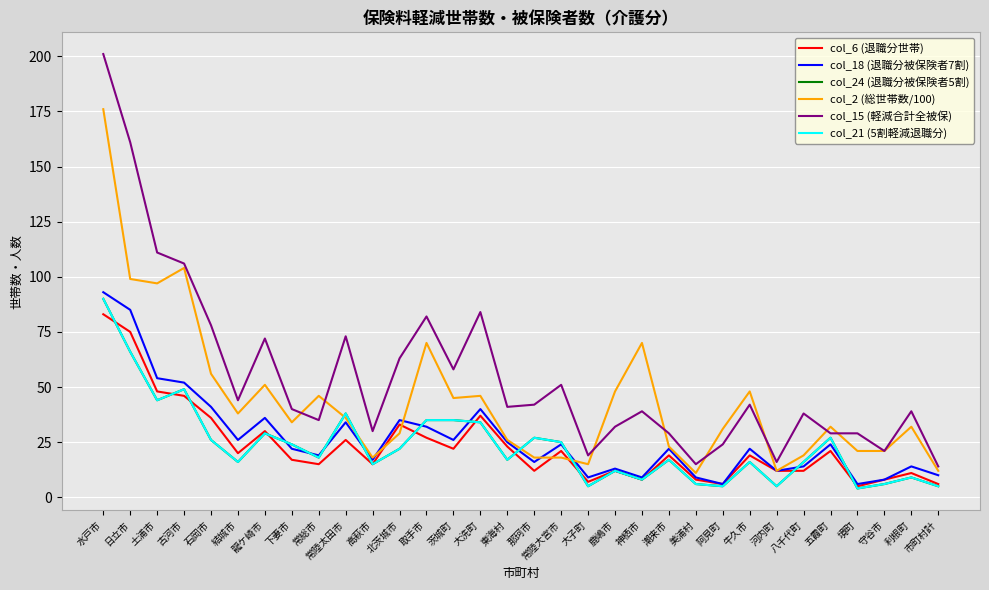

Does the chart have visible grid lines?

Yes